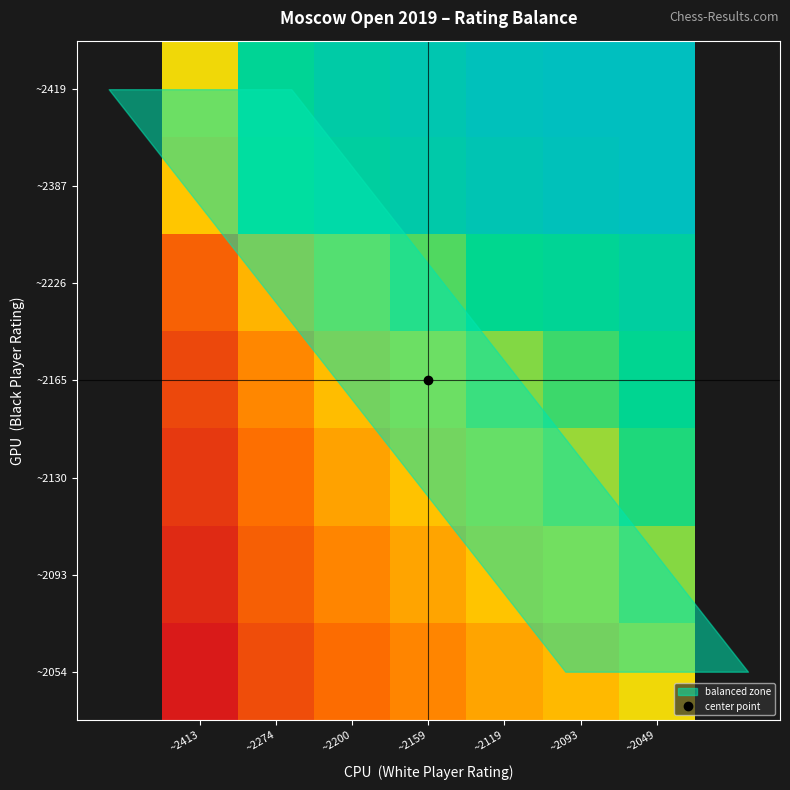

At how many categories does at least one series exceed 1?

7